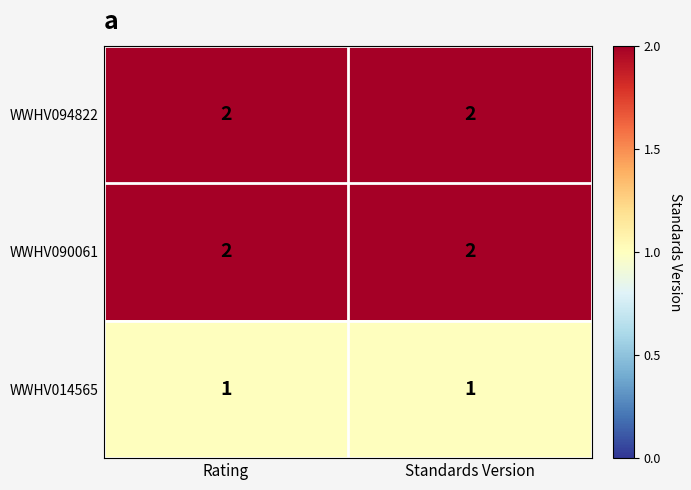

Reading left to right, transcribe all the data shown in this chart.

WWHV094822: 2	2
WWHV090061: 2	2
WWHV014565: 1	1